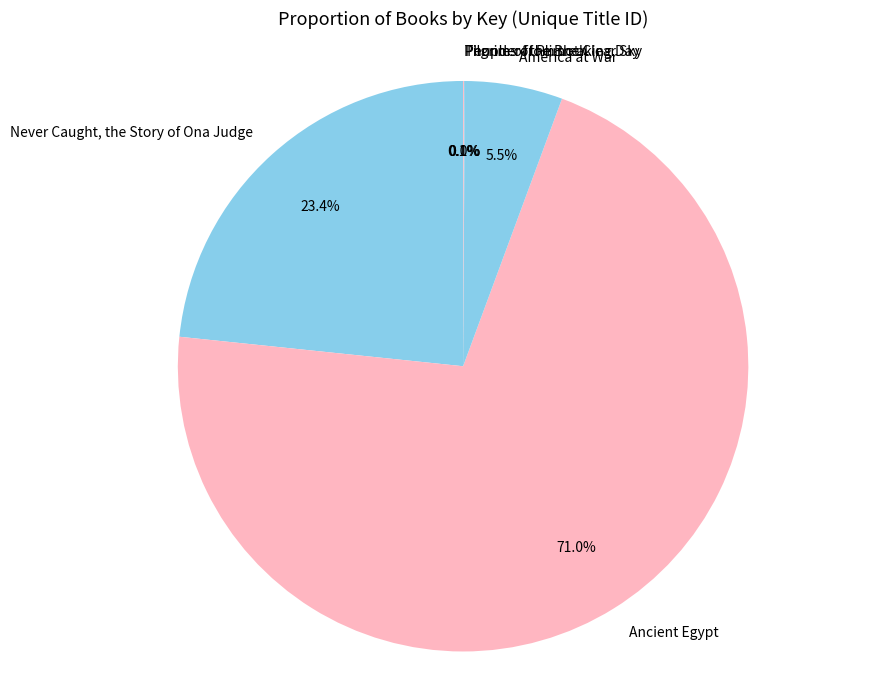

Is Ancient Egypt the majority of the pie?

Yes